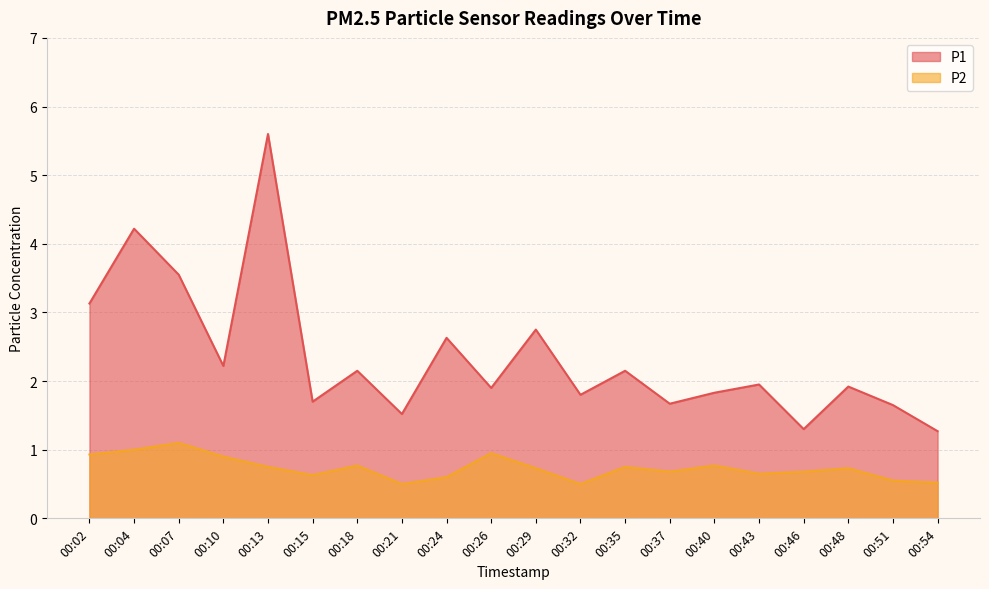

What is the average value of the P2 series?

0.7